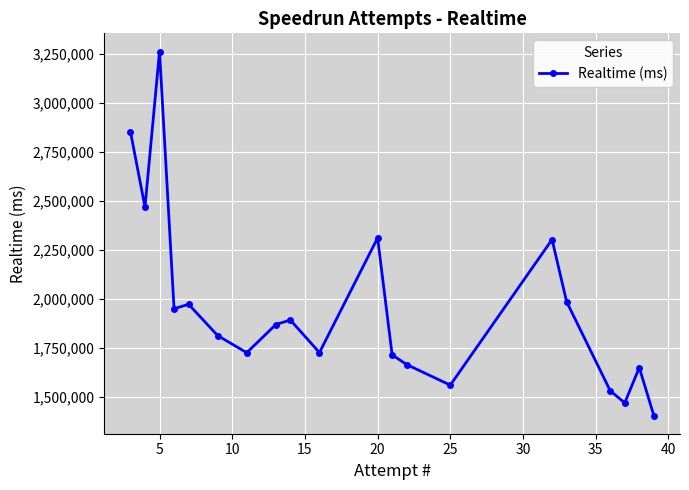

Does the chart display data point markers on the line(s)?

Yes